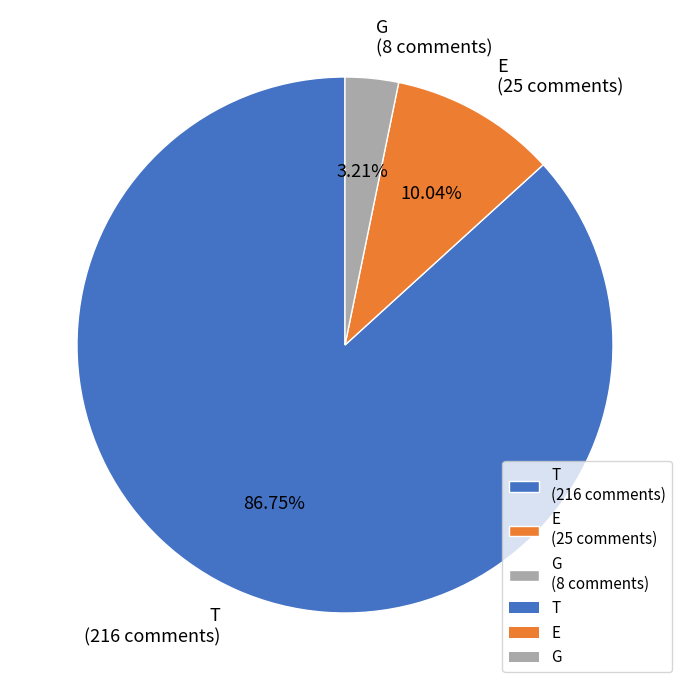

Combined, do G and T account for over 50%?

Yes